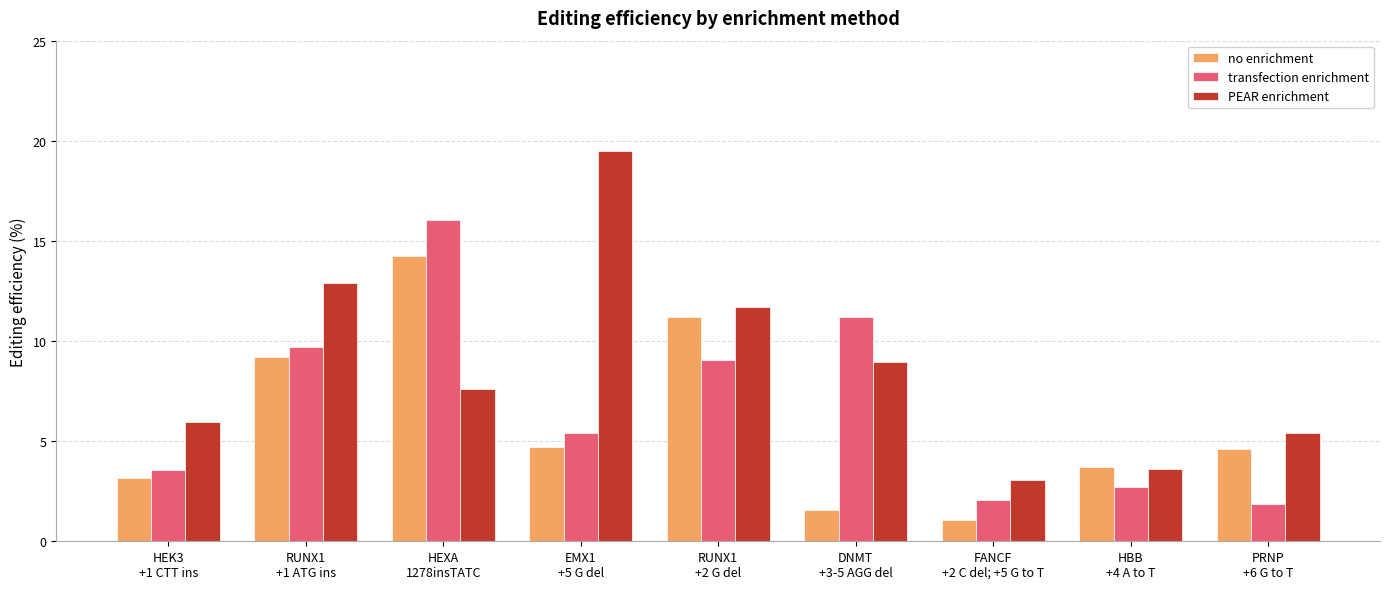

Rank the series by their average value, from lowest to highest.

no enrichment, transfection enrichment, PEAR enrichment